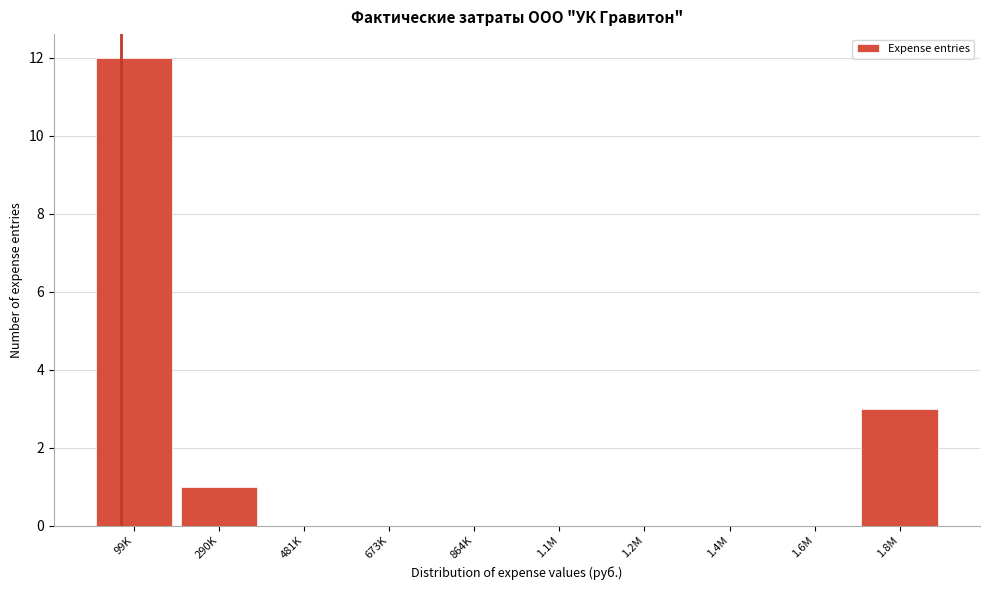

Reading right to left, list all the values displayed in this chart.

1.8M=3	1.6M=0	1.4M=0	1.2M=0	1.1M=0	864K=0	673K=0	481K=0	290K=1	99K=12